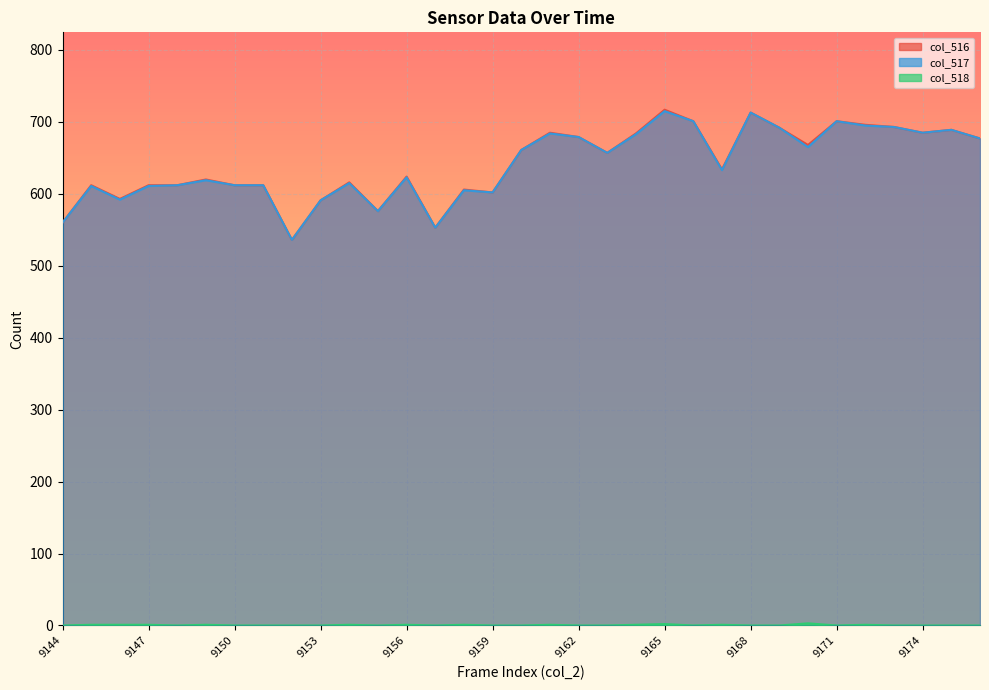

At how many categories does at least one series exceed 539?

32